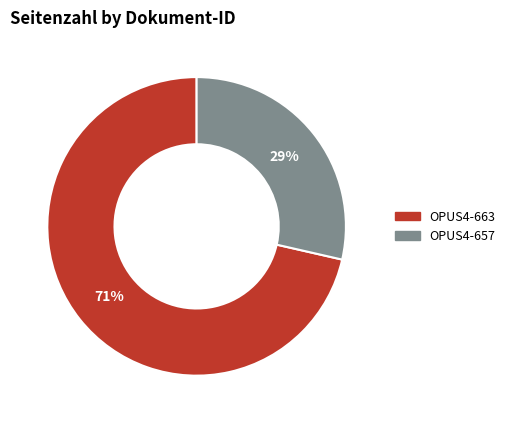

Is the sum of OPUS4-657 and OPUS4-663 greater than half?

Yes